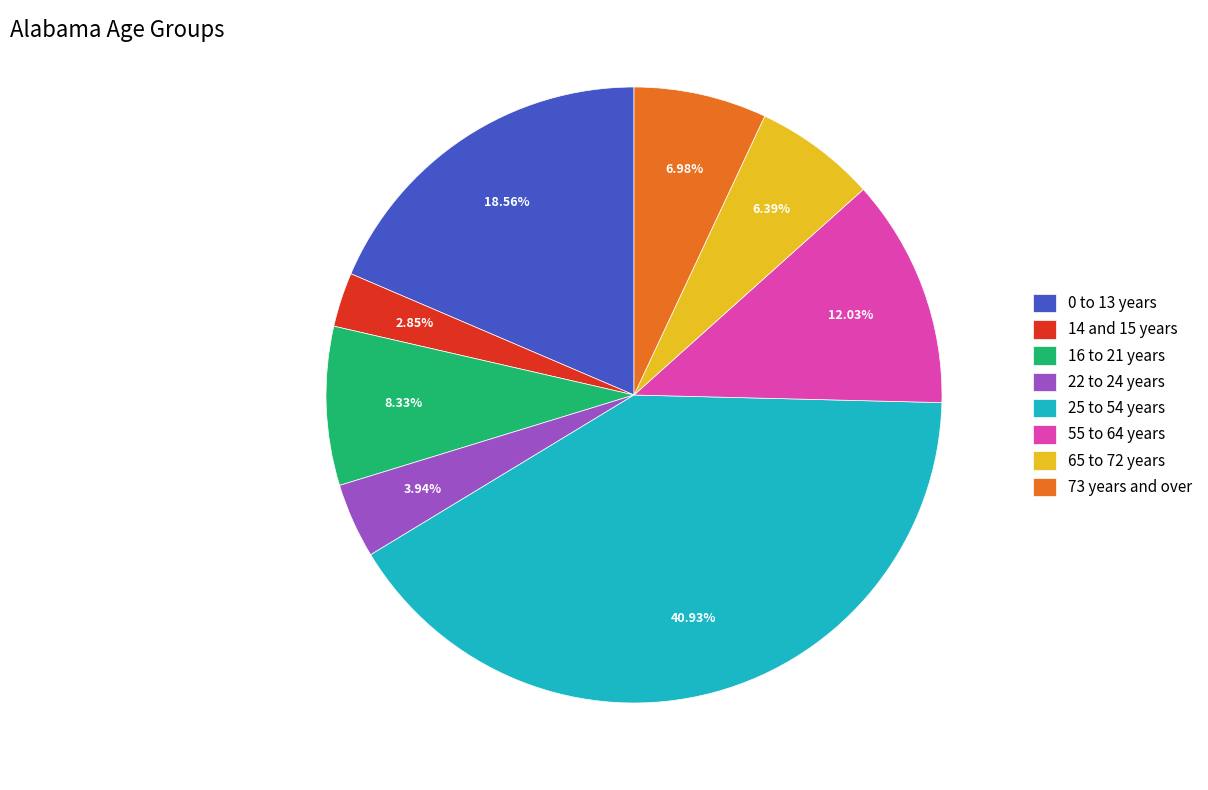

Is there any slice that represents more than half of the pie?

No